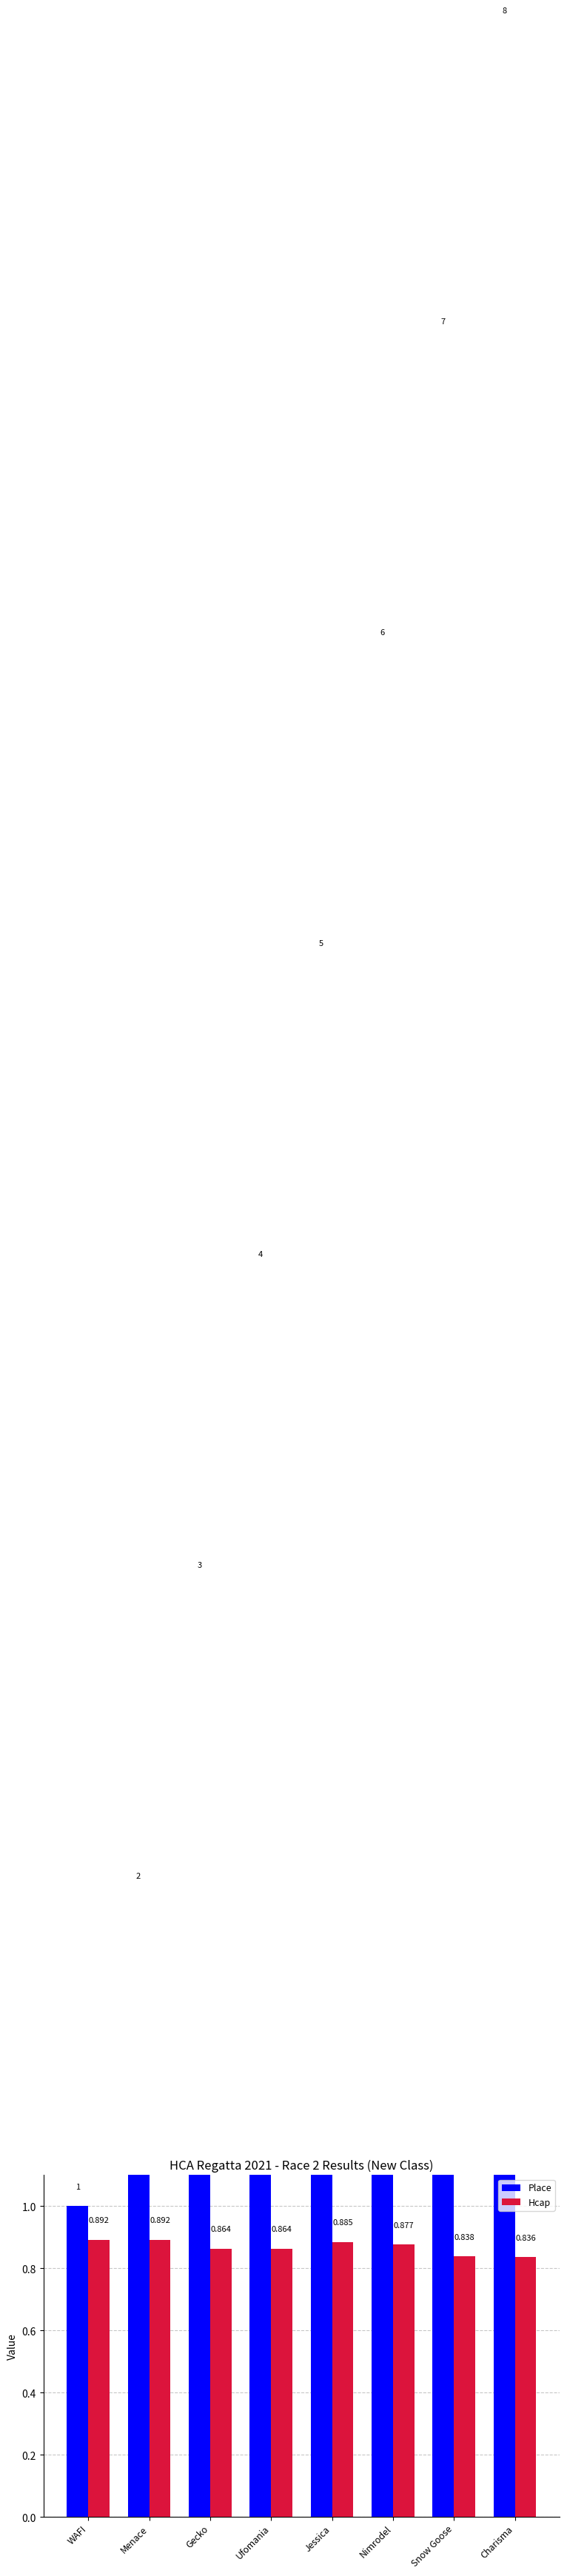

Reading left to right, what are all the values shown in this chart?

Place: 1.0	2.0	3.0	4.0	5.0	6.0	7.0	8.0
Hcap: 0.9	0.9	0.9	0.9	0.9	0.9	0.8	0.8